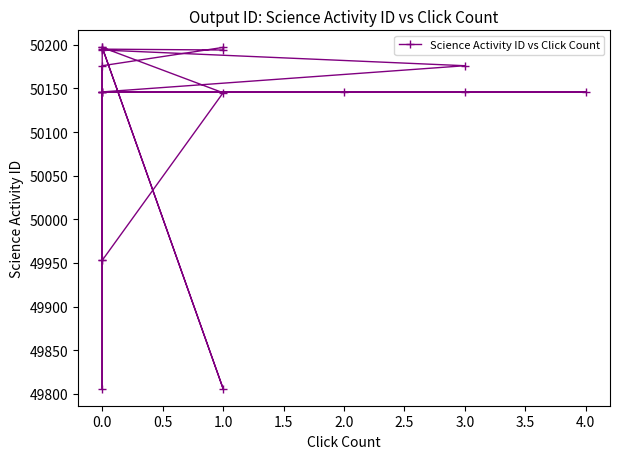

What is the sum of the values at 0.0 and 1.0?

100147